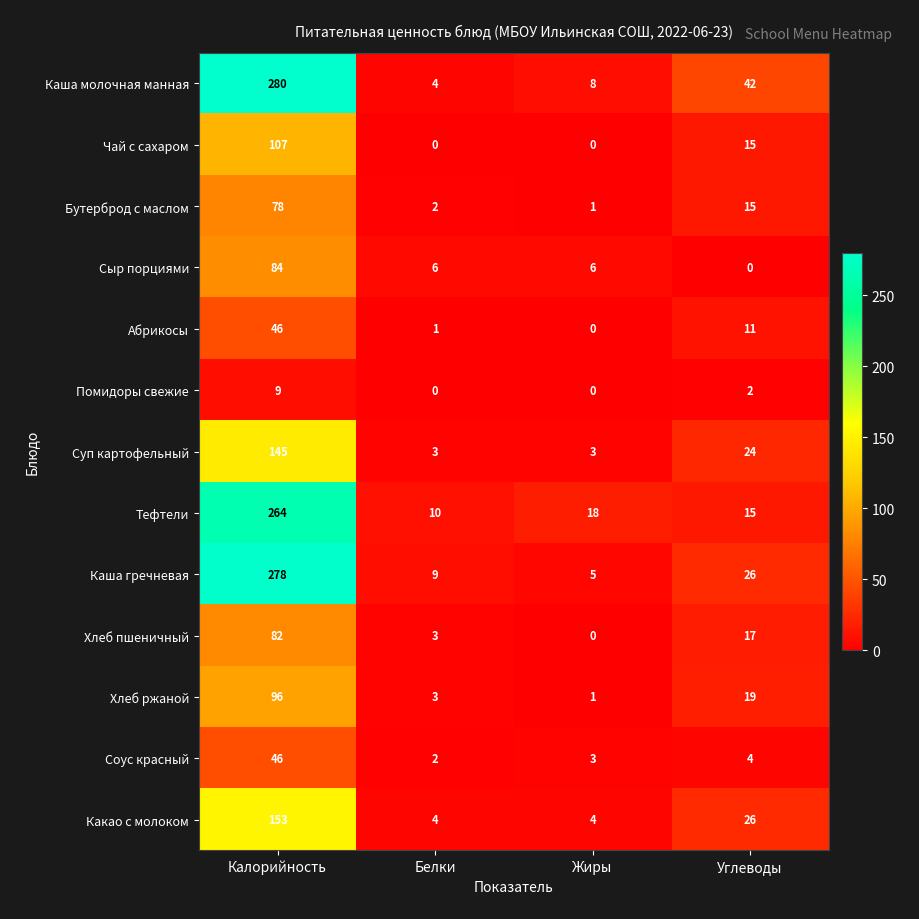

Which series has the largest total across all categories?

Каша молочная манная